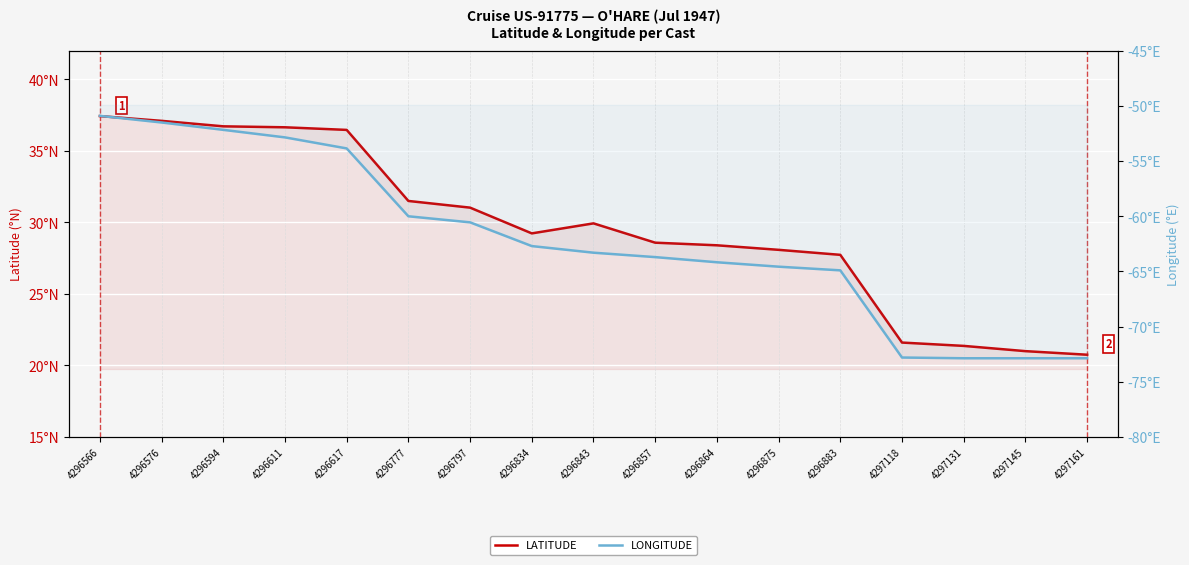

What is the sum of the LATITUDE values at 4296611 and 4296857?

65.2